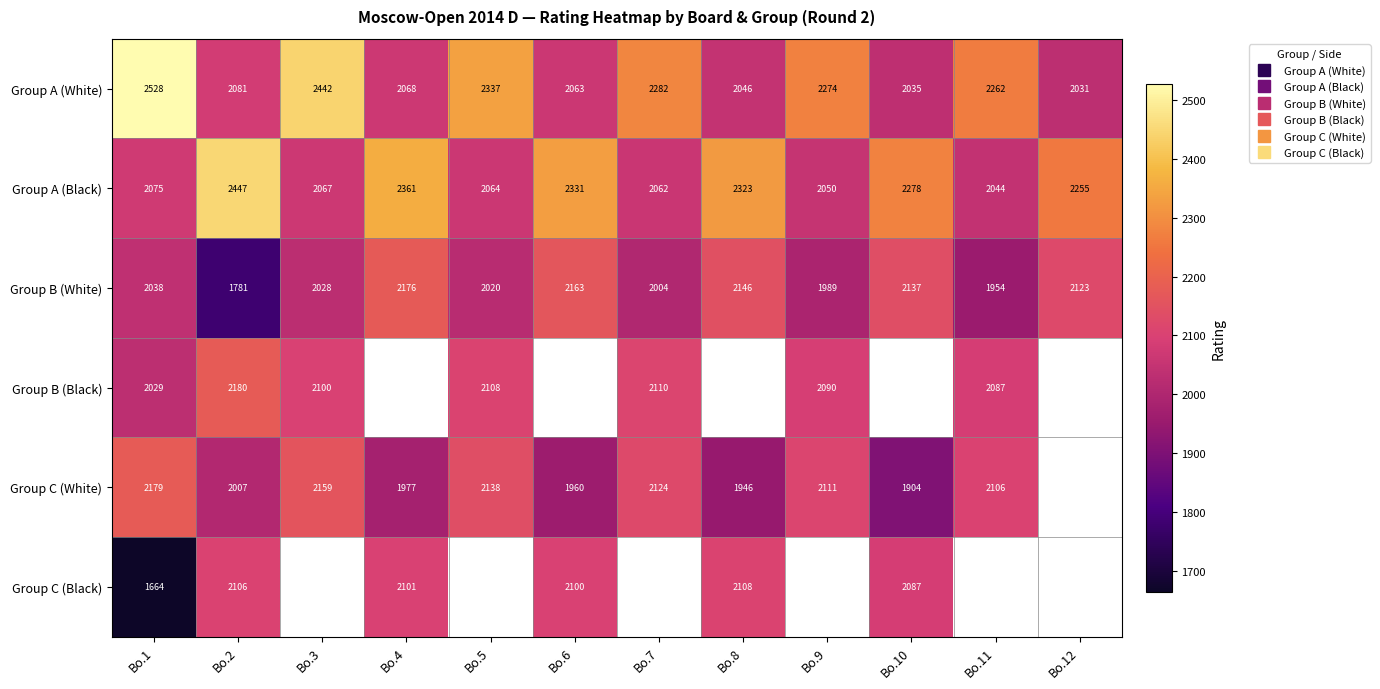

Rank the series by their maximum value, from lowest to highest.

Group C (Black), Group B (White), Group C (White), Group B (Black), Group A (Black), Group A (White)